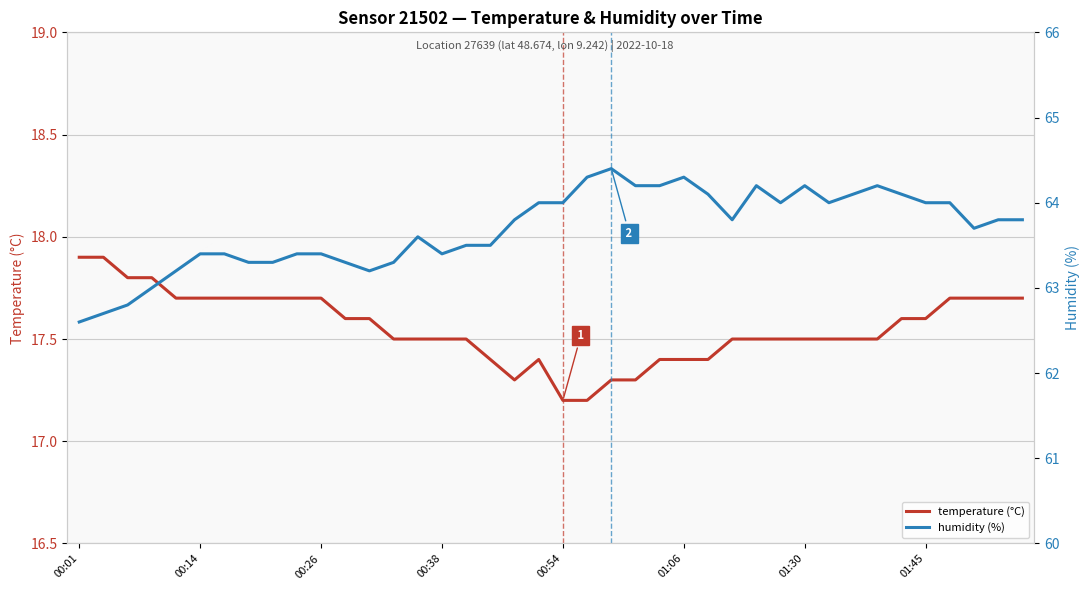

Reading right to left, extract all data points from this chart.

temperature (°C): 17.7	17.7	17.7	17.7	17.6	17.6	17.5	17.5	17.5	17.5	17.5	17.5	17.5	17.4	17.4	17.4	17.3	17.3	17.2	17.2	17.4	17.3	17.4	17.5	17.5	17.5	17.5	17.6	17.6	17.7	17.7	17.7	17.7	17.7	17.7	17.7	17.8	17.8	17.9	17.9
humidity (%): 63.8	63.8	63.7	64.0	64.0	64.1	64.2	64.1	64.0	64.2	64.0	64.2	63.8	64.1	64.3	64.2	64.2	64.4	64.3	64.0	64.0	63.8	63.5	63.5	63.4	63.6	63.3	63.2	63.3	63.4	63.4	63.3	63.3	63.4	63.4	63.2	63.0	62.8	62.7	62.6